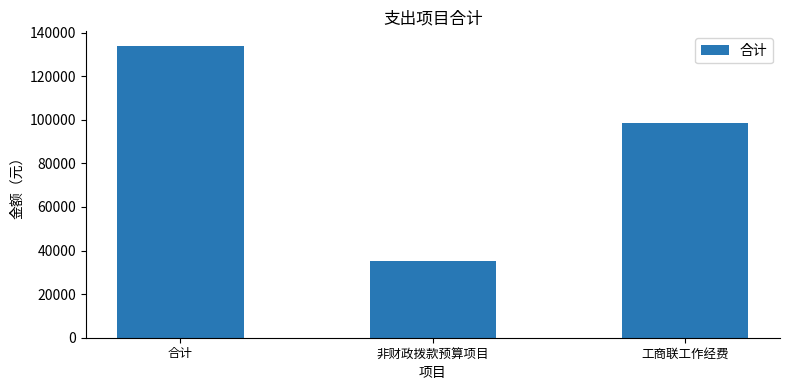

What position from the left is 合计?

1